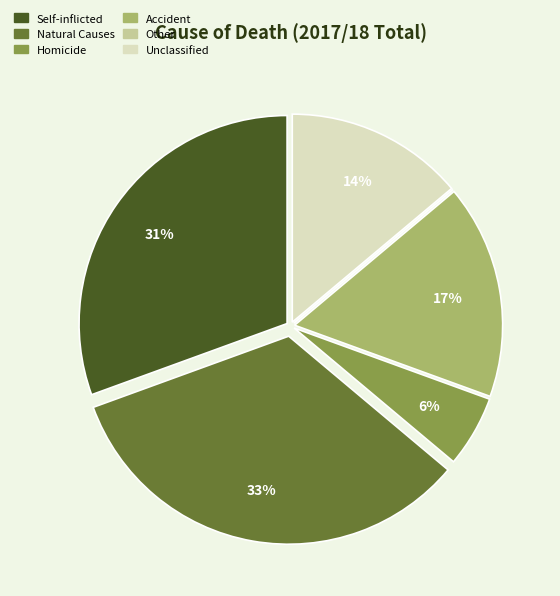

Which slice is the largest?

Natural Causes